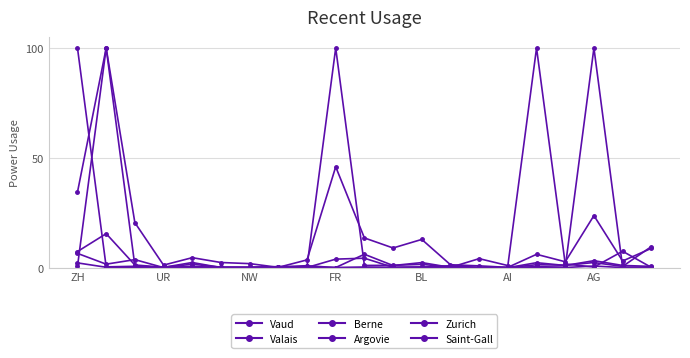

How many lines are shown in the chart?

6